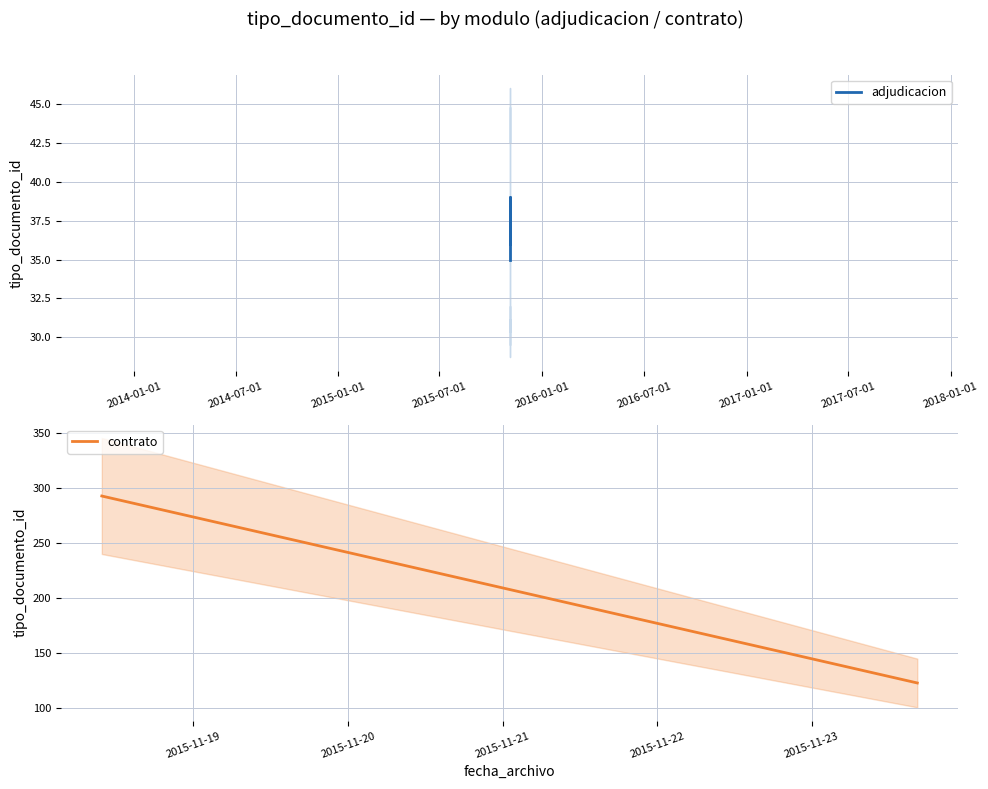

Which has a higher value, 2015-07-01 or 2014-01-01?

2015-07-01